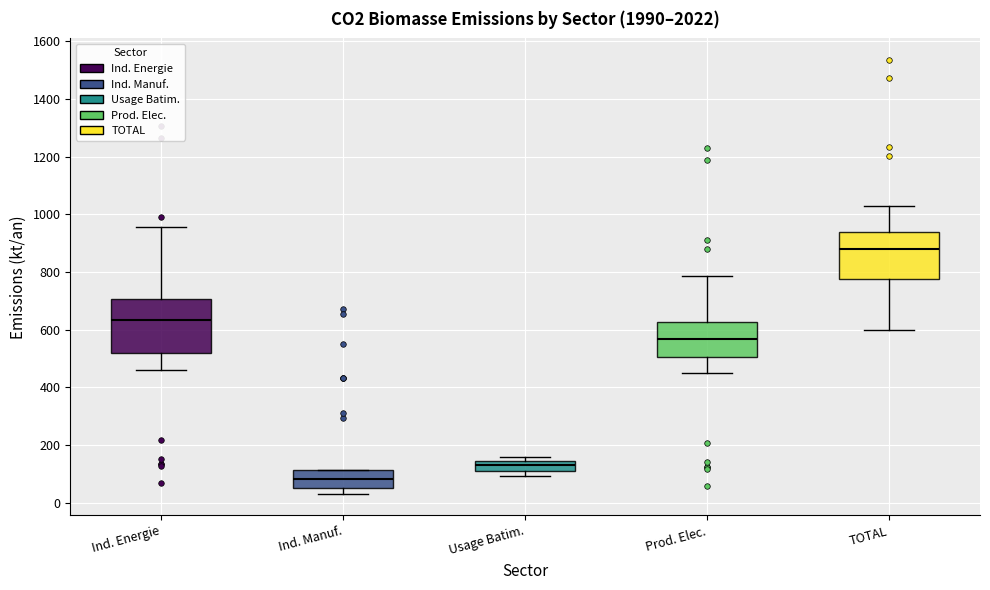

Which box is the tallest, from its lower edge to its upper edge?

Ind. Energie